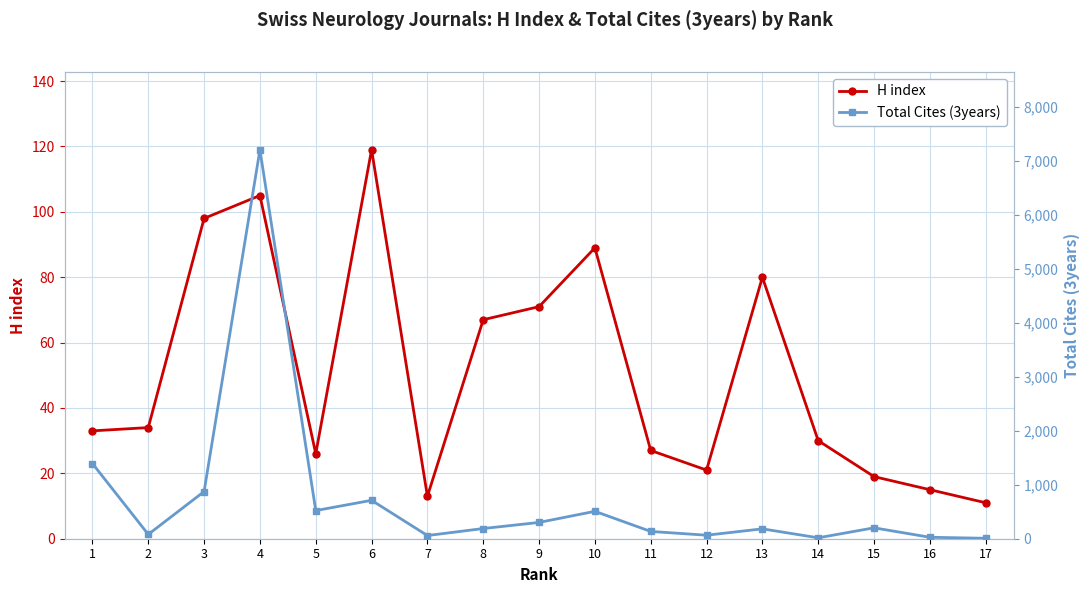

Does the chart display data point markers on the line(s)?

Yes